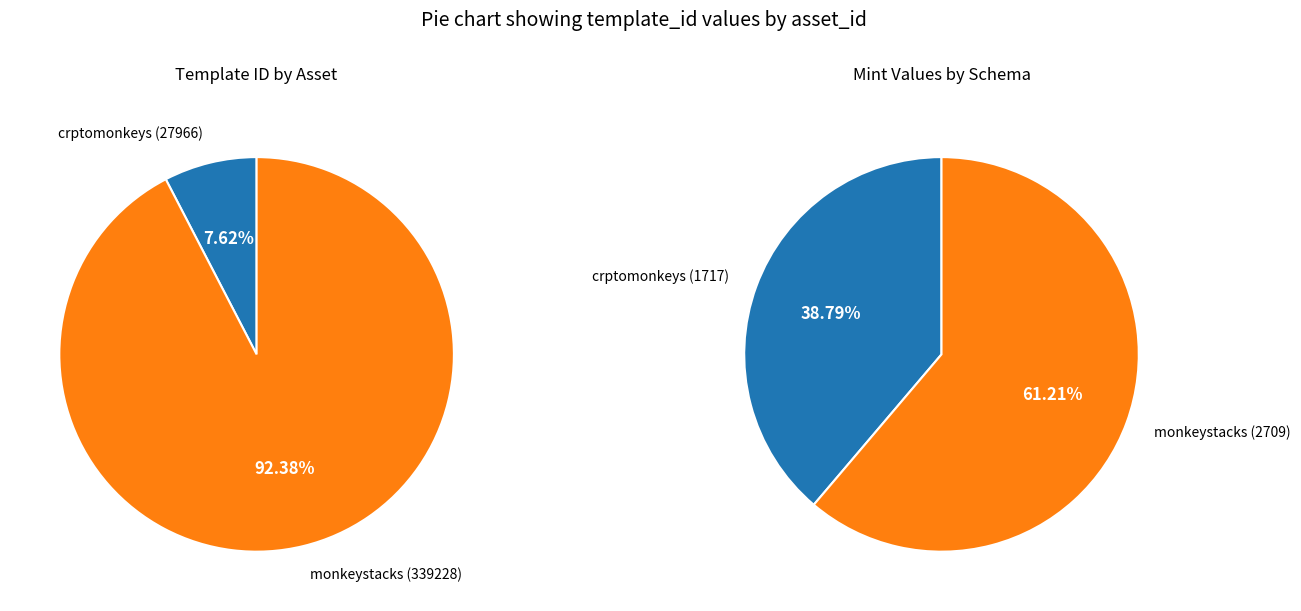

How many segments does this pie chart have?

2